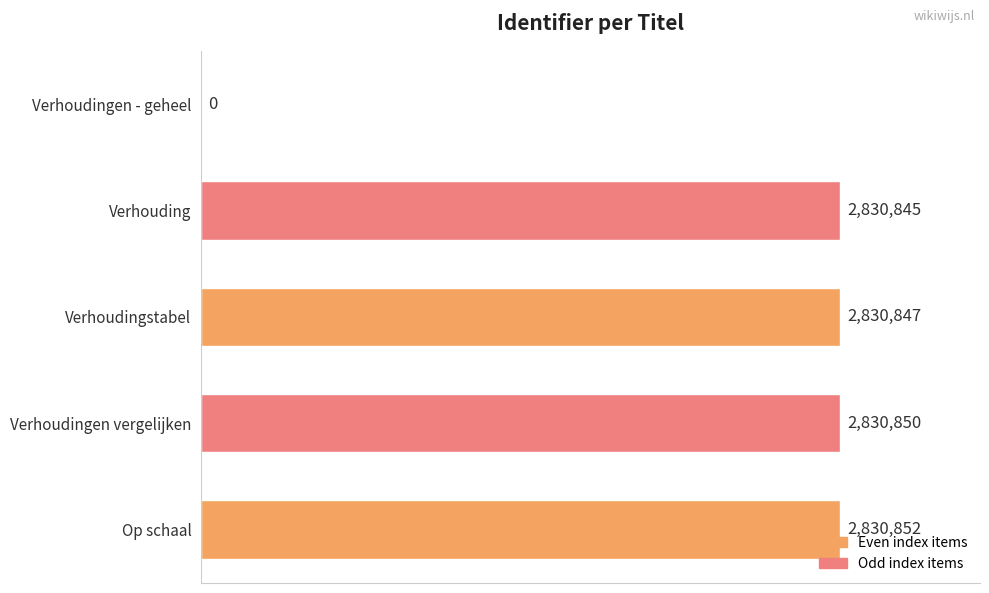

Are the bars horizontal?

Yes